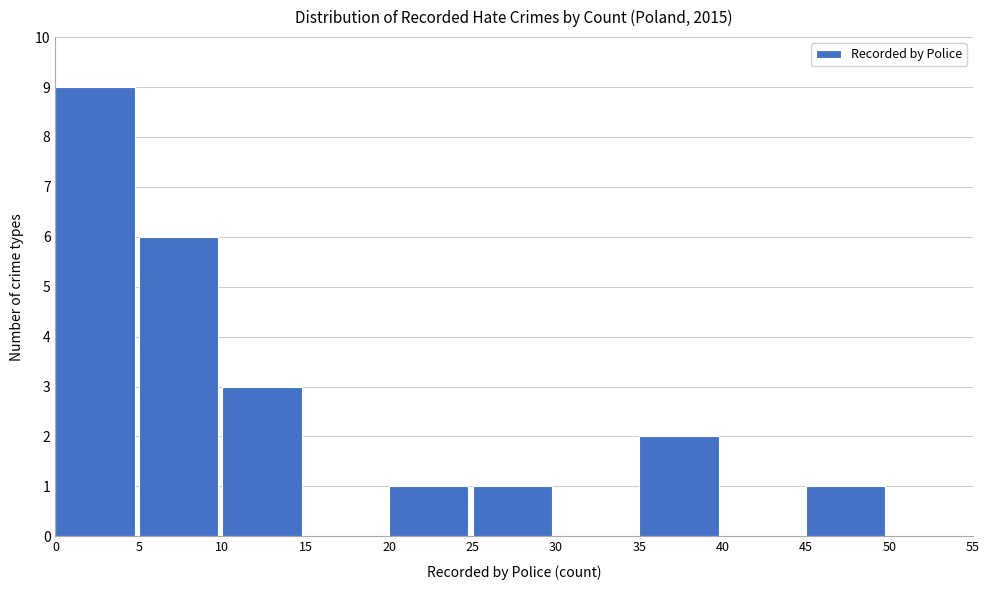

Reading left to right, transcribe this chart: for each bar, give the range it covers on the x-axis and its height. The values are not printed on the chart, so give them approximately, as read against the axis.

0 to 5: 9
5 to 10: 6
10 to 15: 3
15 to 20: 0
20 to 25: 1
25 to 30: 1
30 to 35: 0
35 to 40: 2
40 to 45: 0
45 to 50: 1
50 to 55: 0